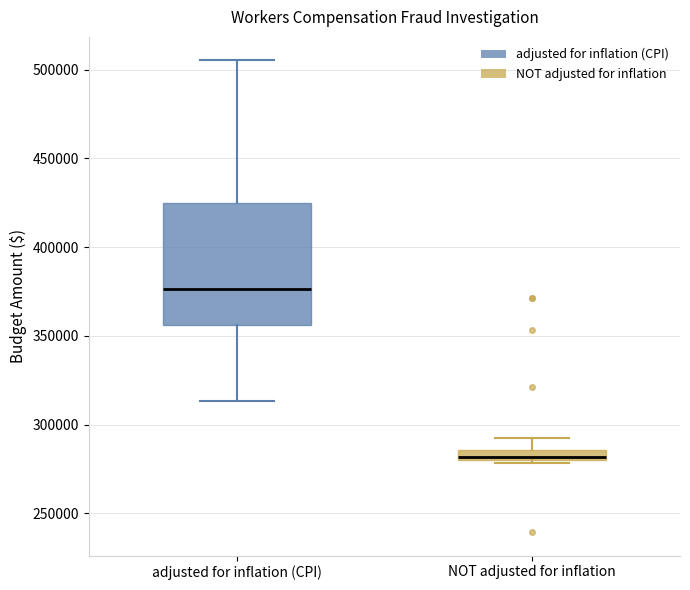

Which box is the tallest, from its lower edge to its upper edge?

adjusted for inflation (CPI)